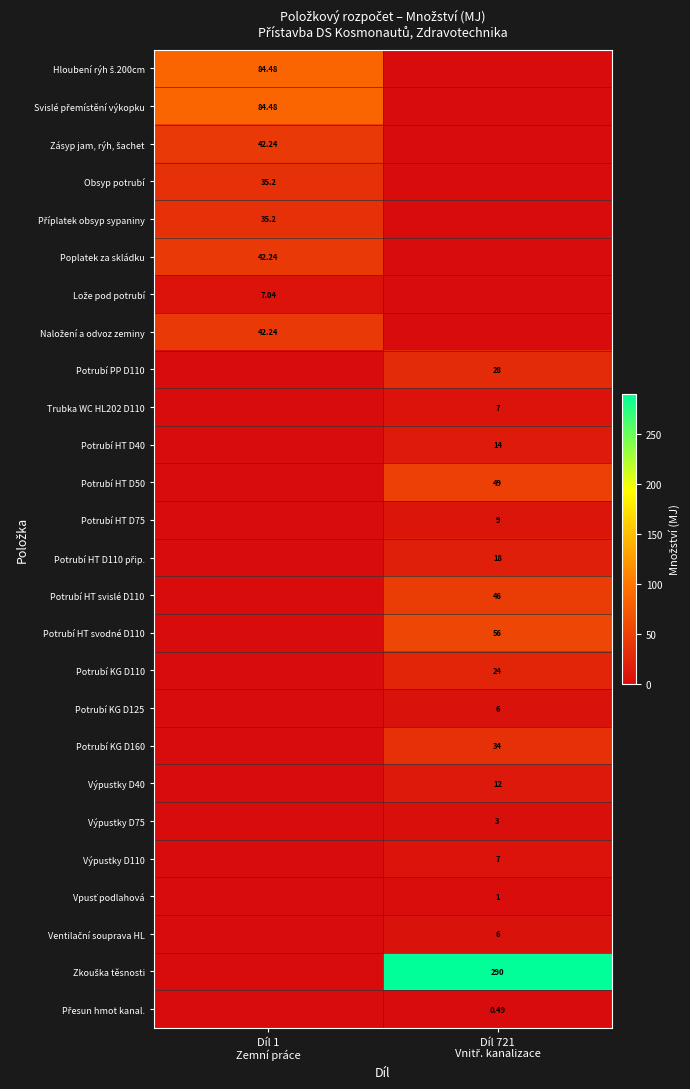

At how many categories does at least one series exceed 107?

1